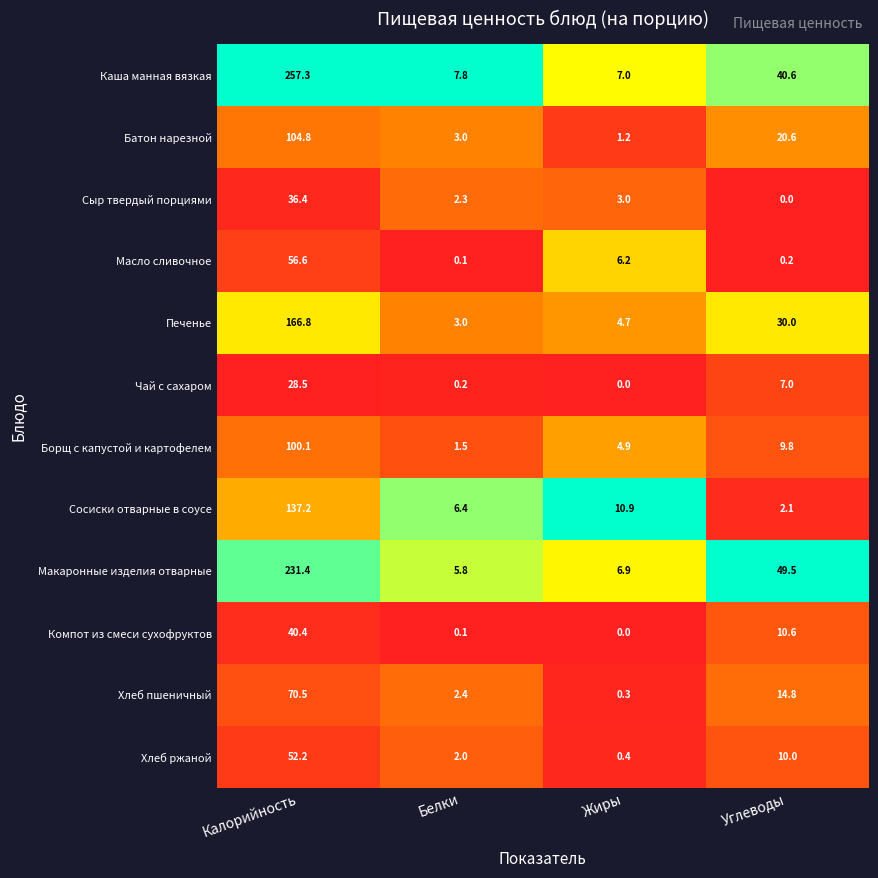

The value of Печенье at Углеводы is 9.2. True or false?

False